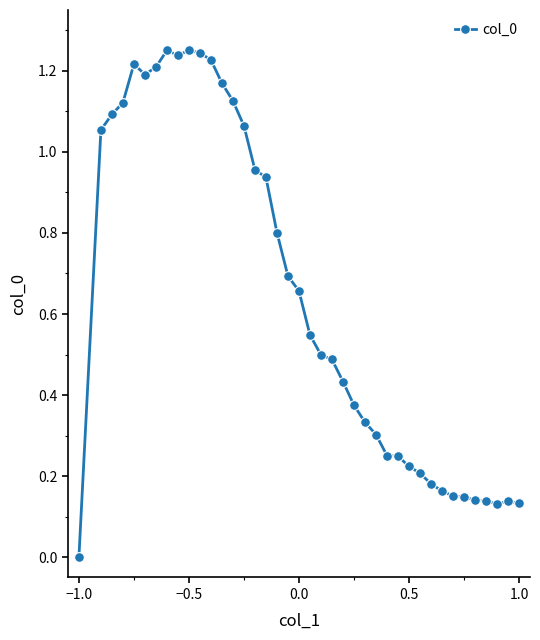

What is the average value?

0.6